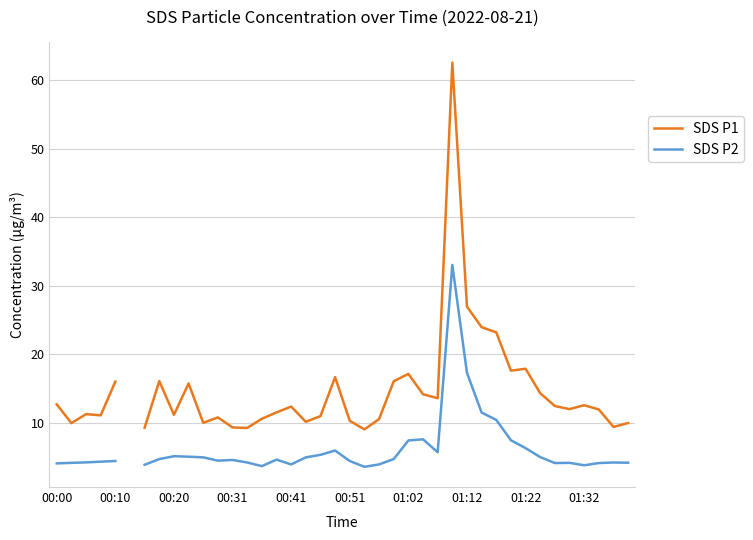

What are all the series names shown in the legend?

SDS P1, SDS P2